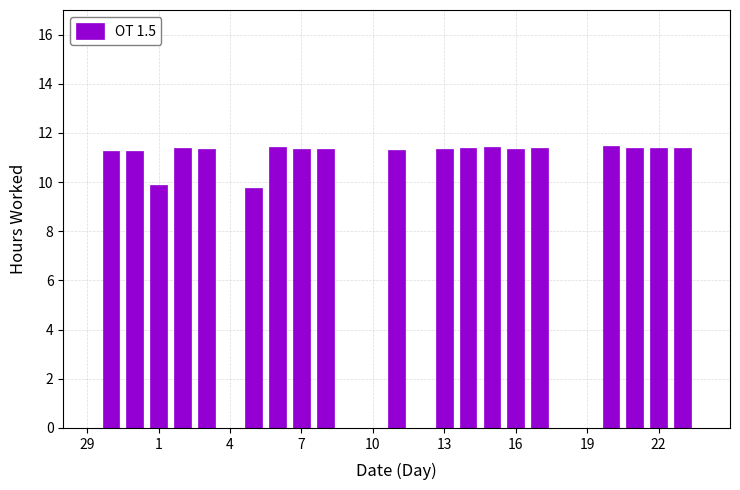

How many data points are above 11?

17